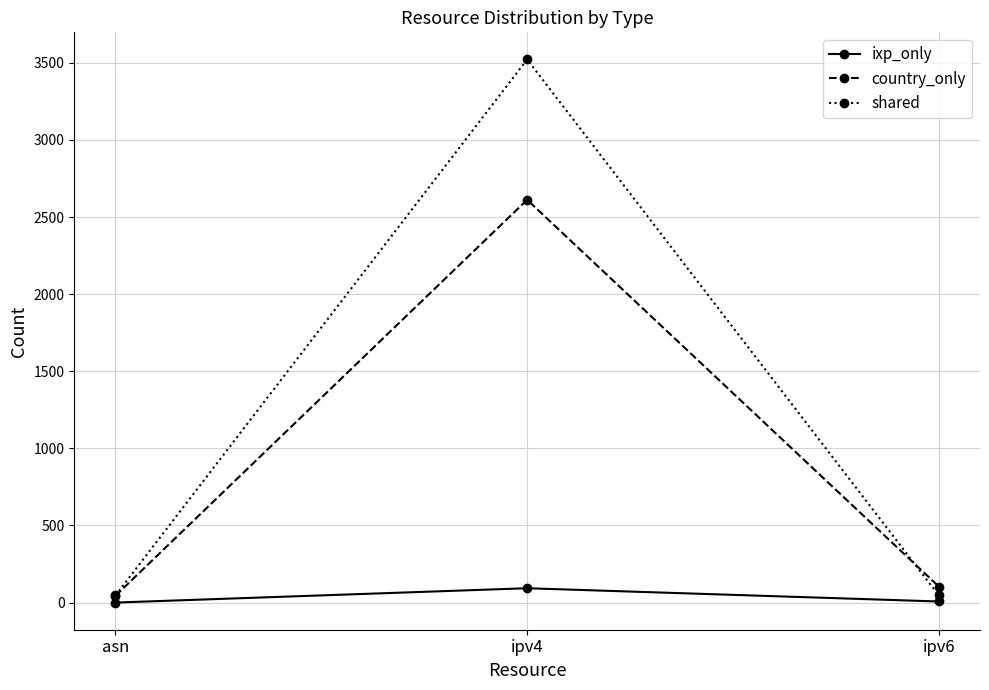

What is the approximate value of shared at ipv6, to the nearest 10?

50